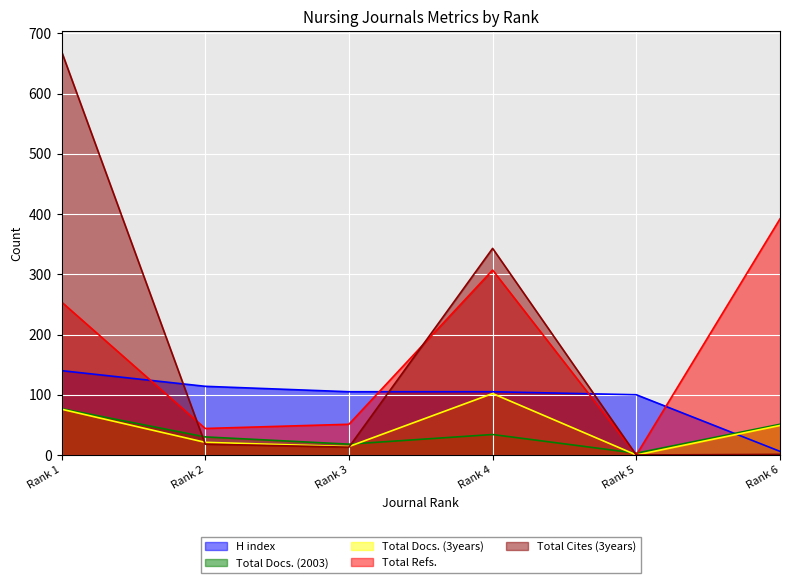

Between Rank 6 and Rank 4, which is larger?

Rank 4